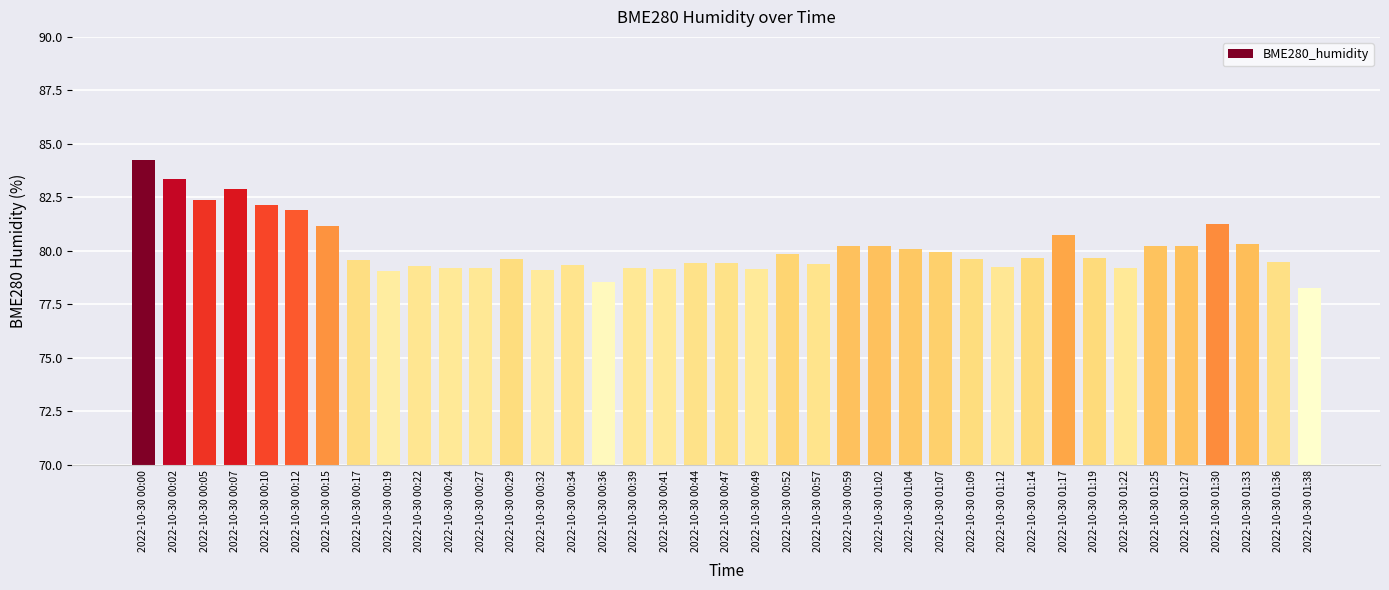

What is the difference between the maximum and minimum values?

6.0